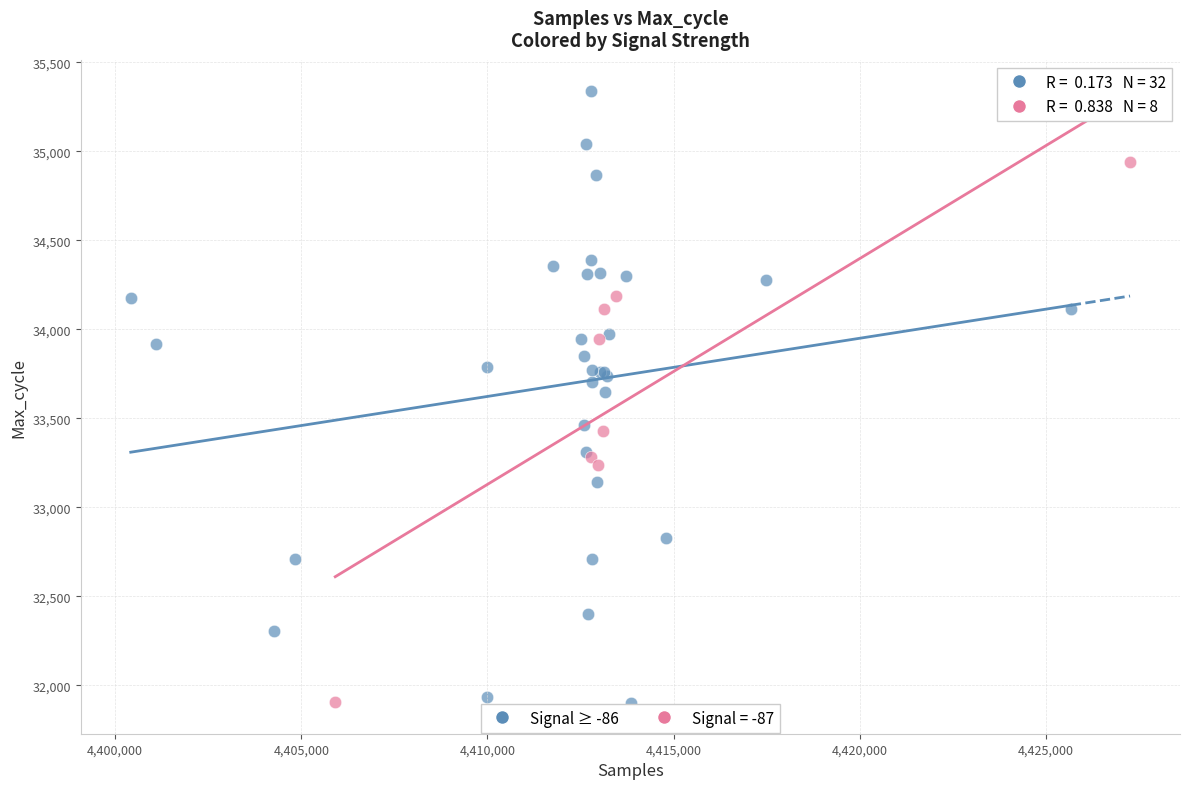

Which series has the largest Y range (max minus min)?

Signal ≥ -86